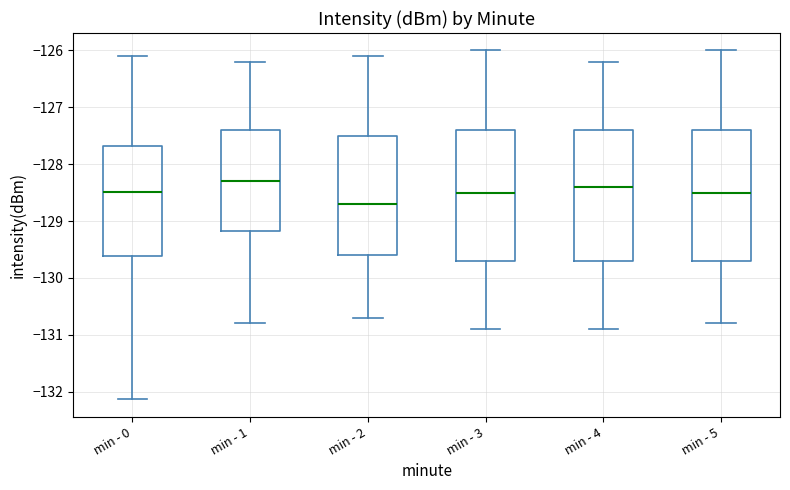

Reading left to right, read every box against the y-axis: the position of its median line, the range the box covers, and the ends of its whiskers. The values are not printed on the chart, so give them approximately, as read against the axis.

min - 0: median -128.5, box -129.6 to -127.7, whiskers -132.1 to -126.1
min - 1: median -128.3, box -129.2 to -127.4, whiskers -130.8 to -126.2
min - 2: median -128.7, box -129.6 to -127.5, whiskers -130.7 to -126.1
min - 3: median -128.5, box -129.7 to -127.4, whiskers -130.9 to -126.0
min - 4: median -128.4, box -129.7 to -127.4, whiskers -130.9 to -126.2
min - 5: median -128.5, box -129.7 to -127.4, whiskers -130.8 to -126.0